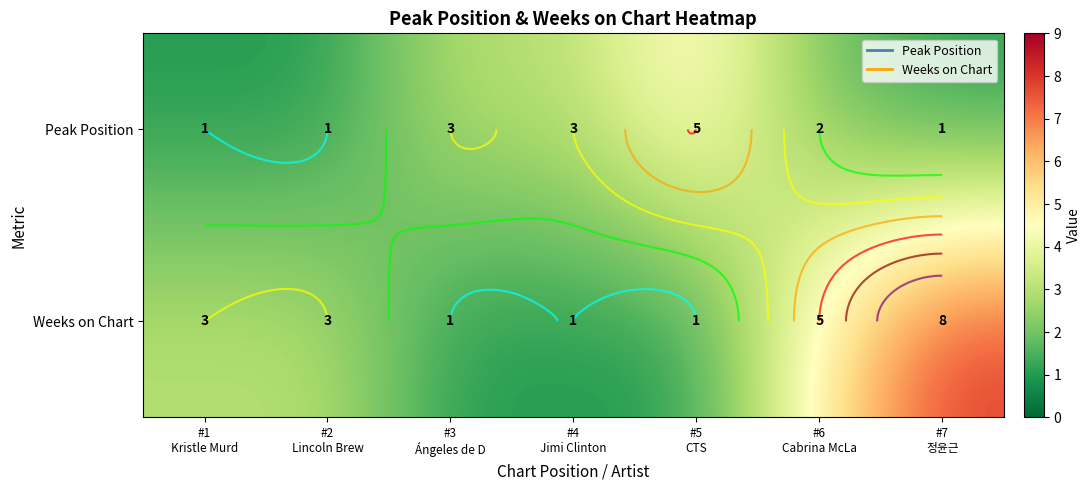

Which series has the largest range (max minus min)?

Weeks on Chart